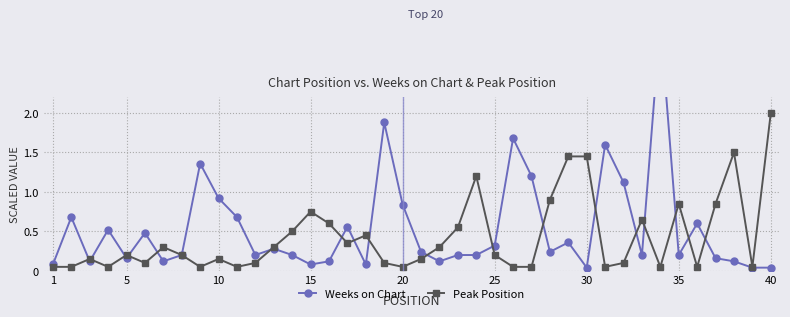

True or false: Peak Position has more than 1 points higher than both neighbors.

True